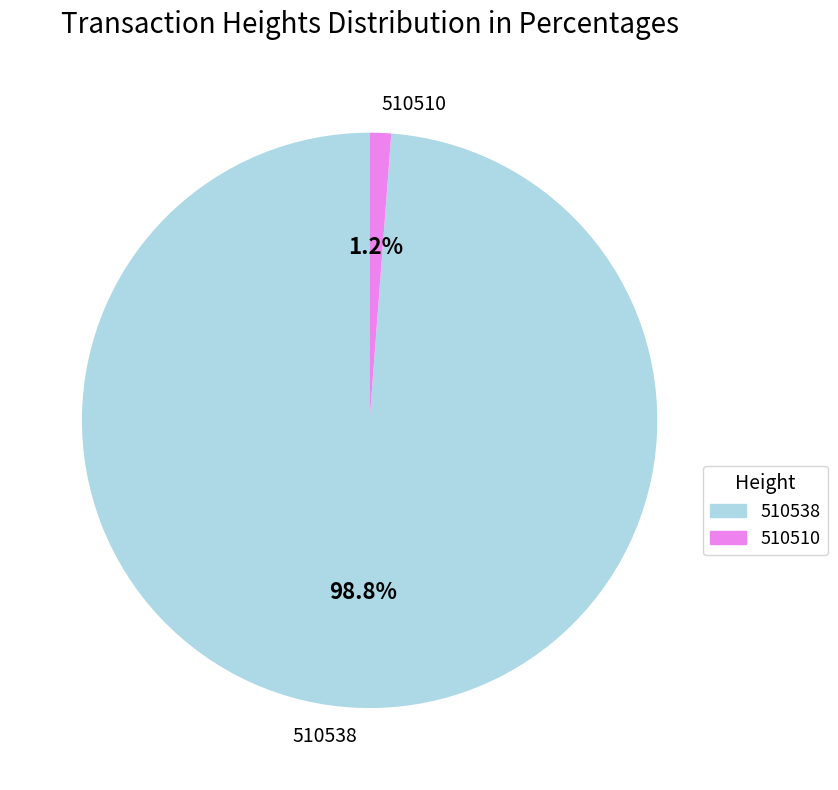

What is the largest slice in the pie chart?

510538